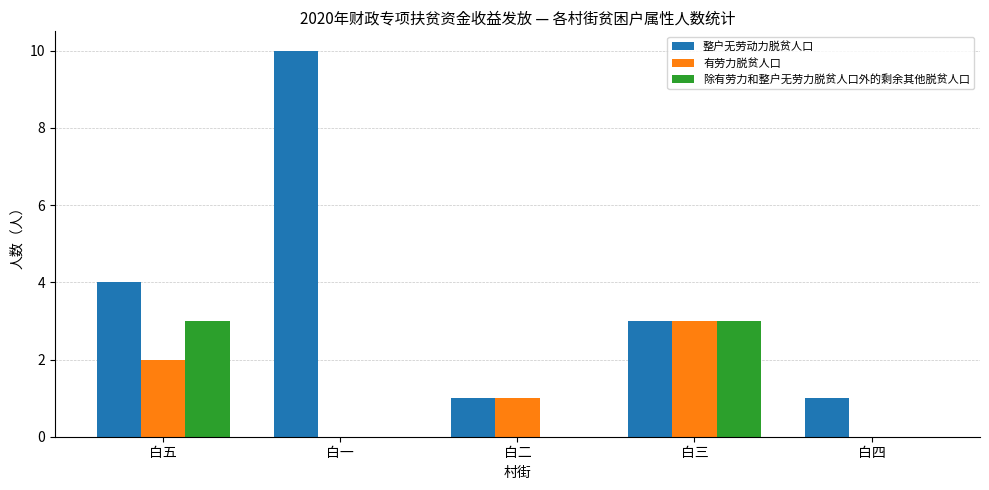

What is the sum of the 有劳力脱贫人口 values at 白三 and 白一?

3